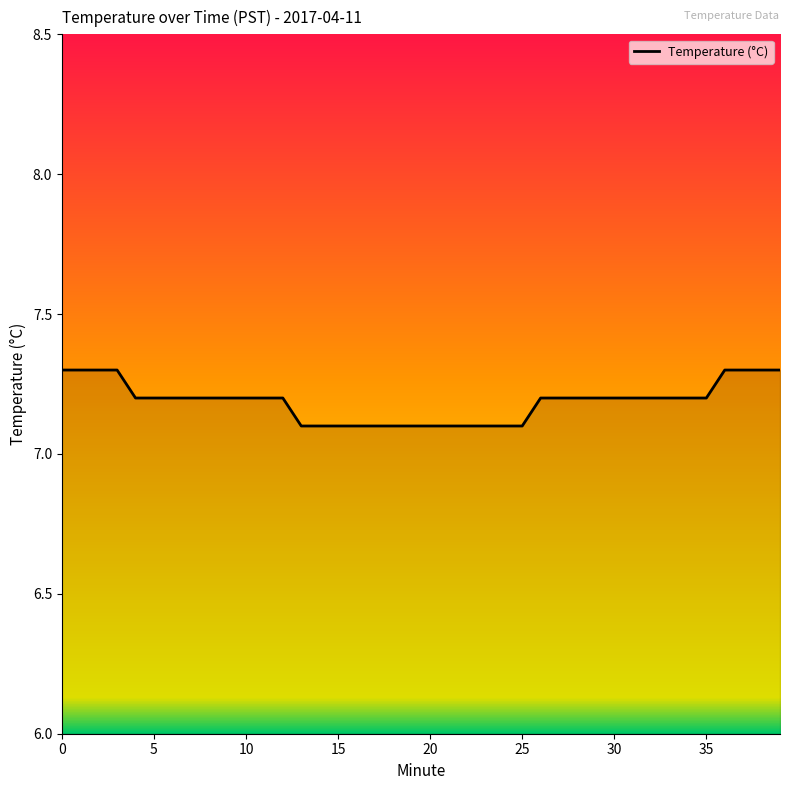

Reading right to left, what are all the values shown in this chart?

7.3	7.3	7.3	7.3	7.2	7.2	7.2	7.2	7.2	7.2	7.2	7.2	7.2	7.2	7.1	7.1	7.1	7.1	7.1	7.1	7.1	7.1	7.1	7.1	7.1	7.1	7.1	7.2	7.2	7.2	7.2	7.2	7.2	7.2	7.2	7.2	7.3	7.3	7.3	7.3